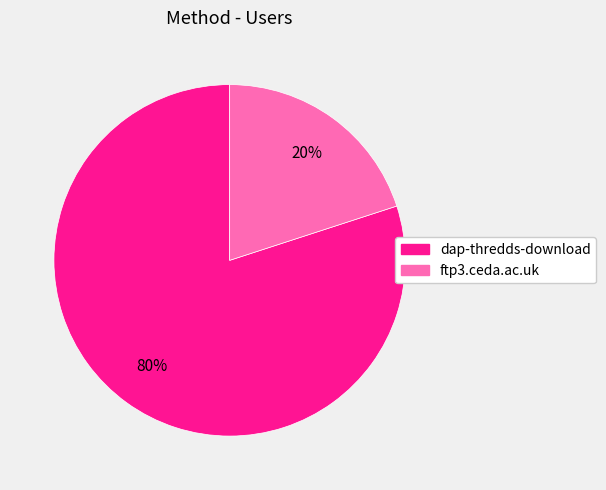

Which category has the biggest portion of the pie?

dap-thredds-download